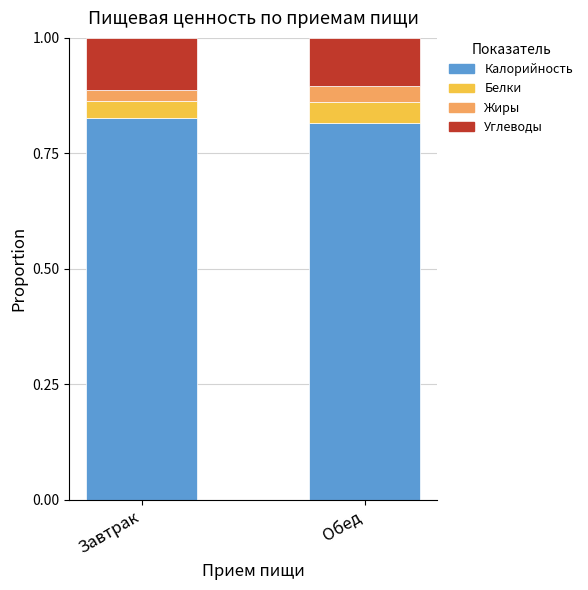

The Калорийность series shows 0.3 at Обед. True or false?

False